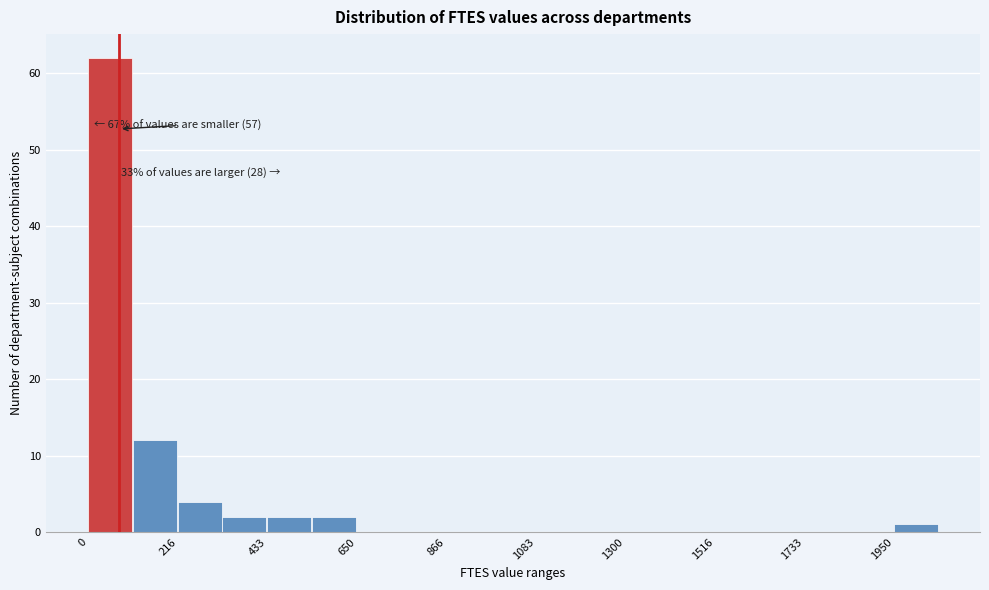

Read against the x-axis, roughly where is the centre of the tallest bar?

50